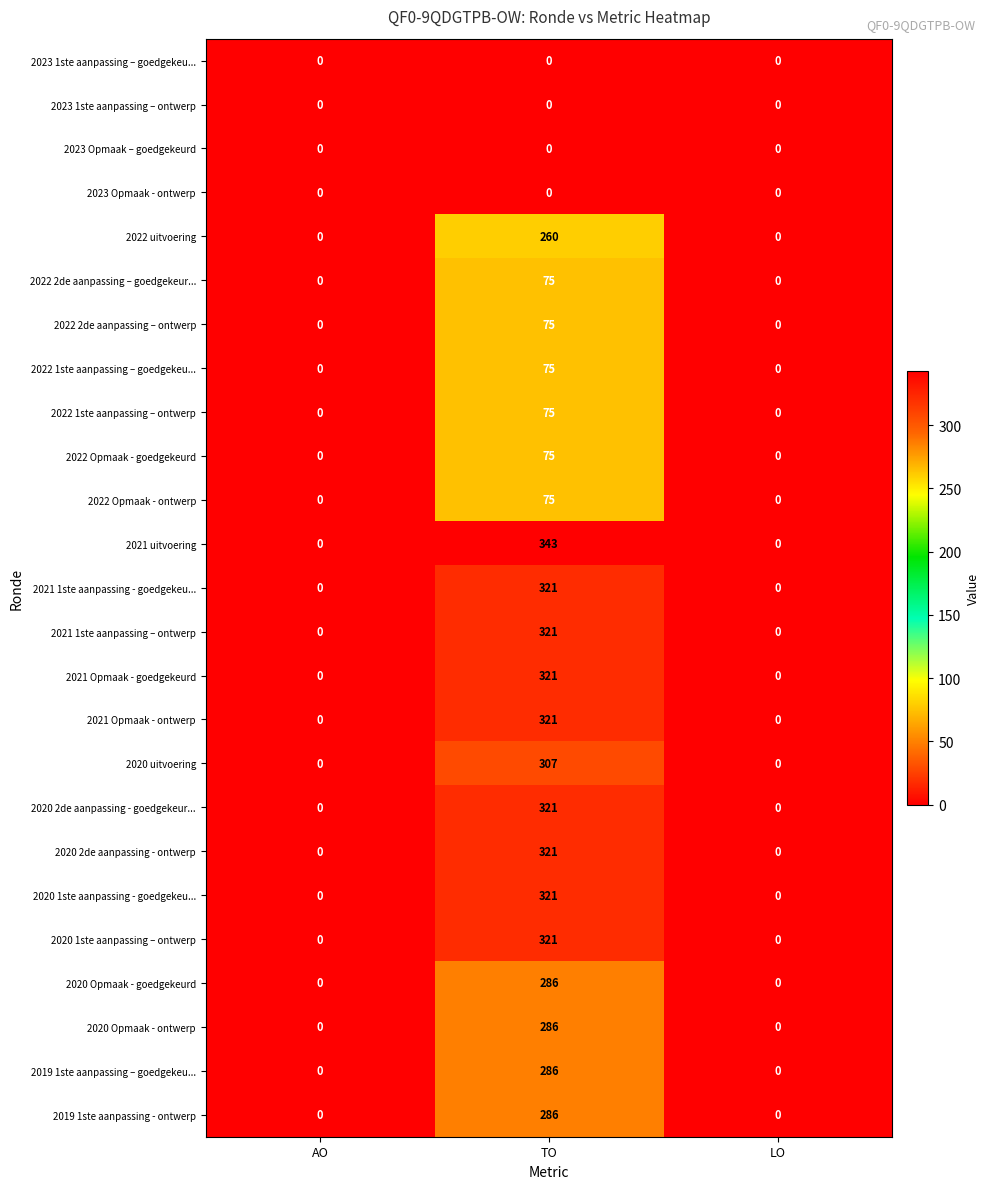

Is the value of 2020 Opmaak - goedgekeurd at TO greater than the value of 2022 2de aanpassing – goedgekeur... at LO?

Yes